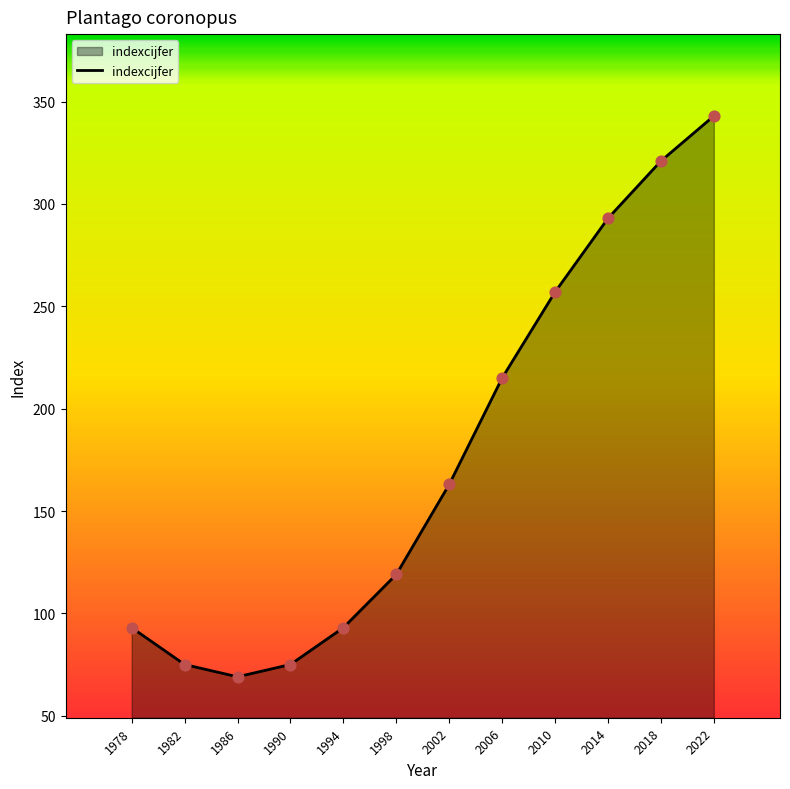

Which has a higher value, 1994 or 2018?

2018